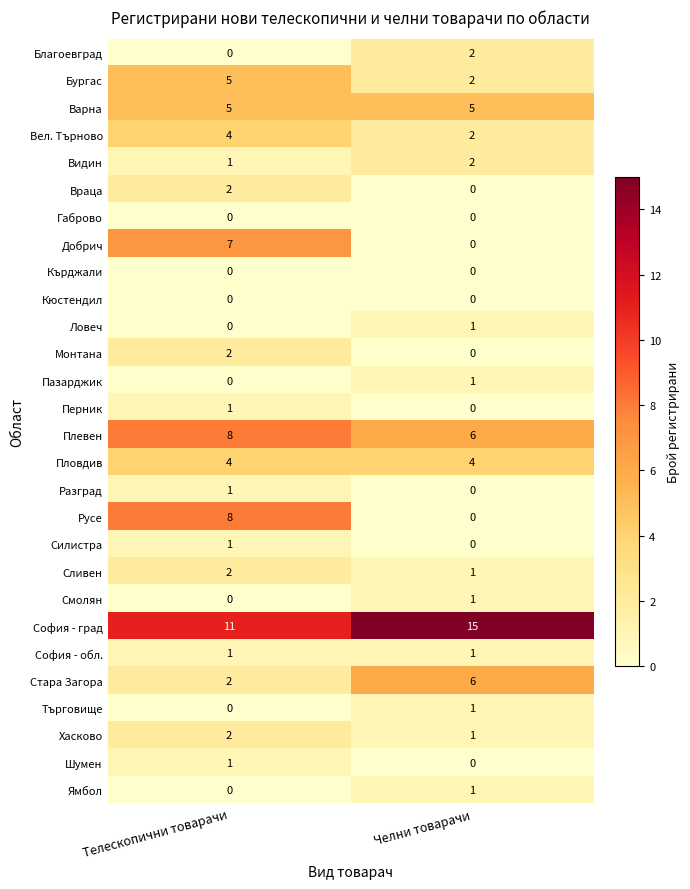

What is the difference between the highest and lowest values at Челни товарачи?

15